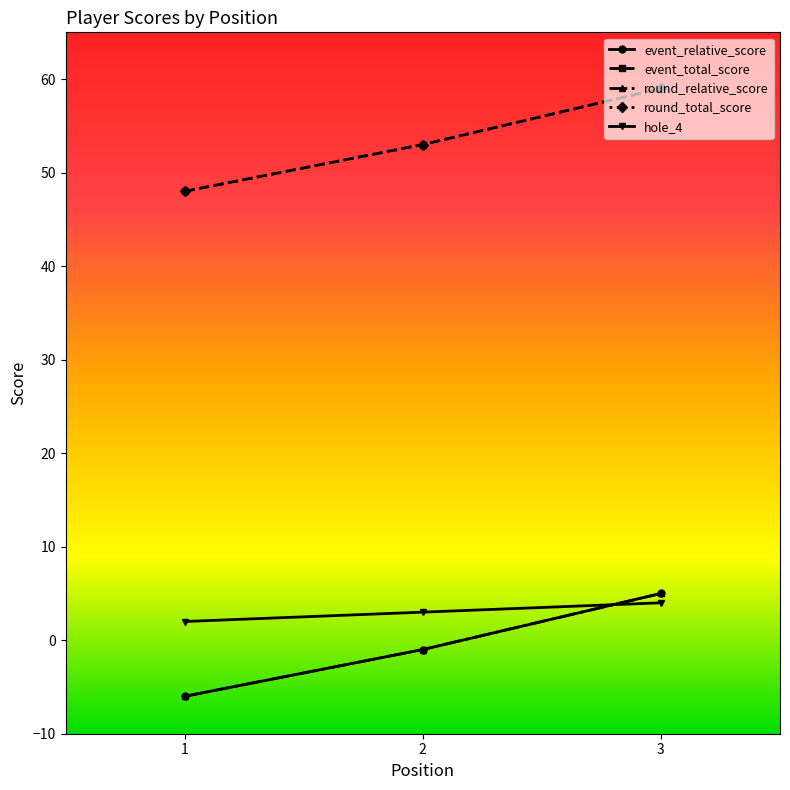

Does the chart have visible grid lines?

No